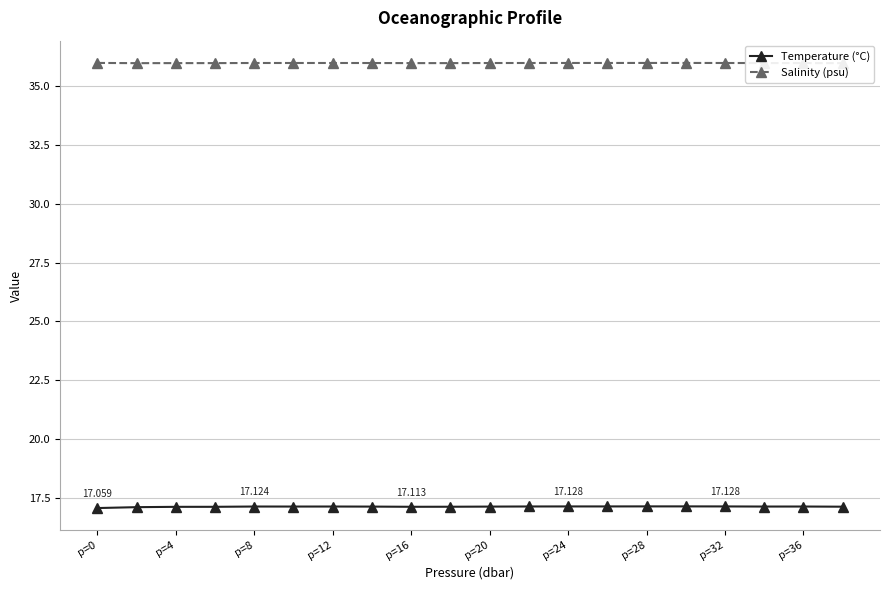

What are all the series names shown in the legend?

Temperature (°C), Salinity (psu)